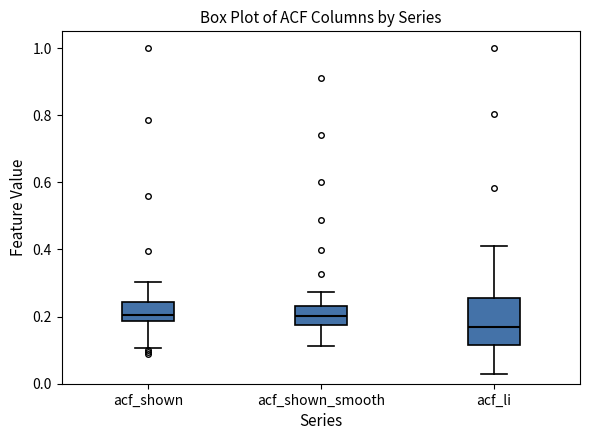

Reading left to right, transcribe this box plot: for each box, give where its median line is, the range the box spans, and where its two whiskers end, as read against the y-axis. The values are not printed on the chart, so give them approximately, as read against the axis.

acf_shown: median 0.20, box 0.18 to 0.24, whiskers 0.10 to 0.30
acf_shown_smooth: median 0.20, box 0.18 to 0.24, whiskers 0.12 to 0.28
acf_li: median 0.16, box 0.12 to 0.26, whiskers 0.04 to 0.42